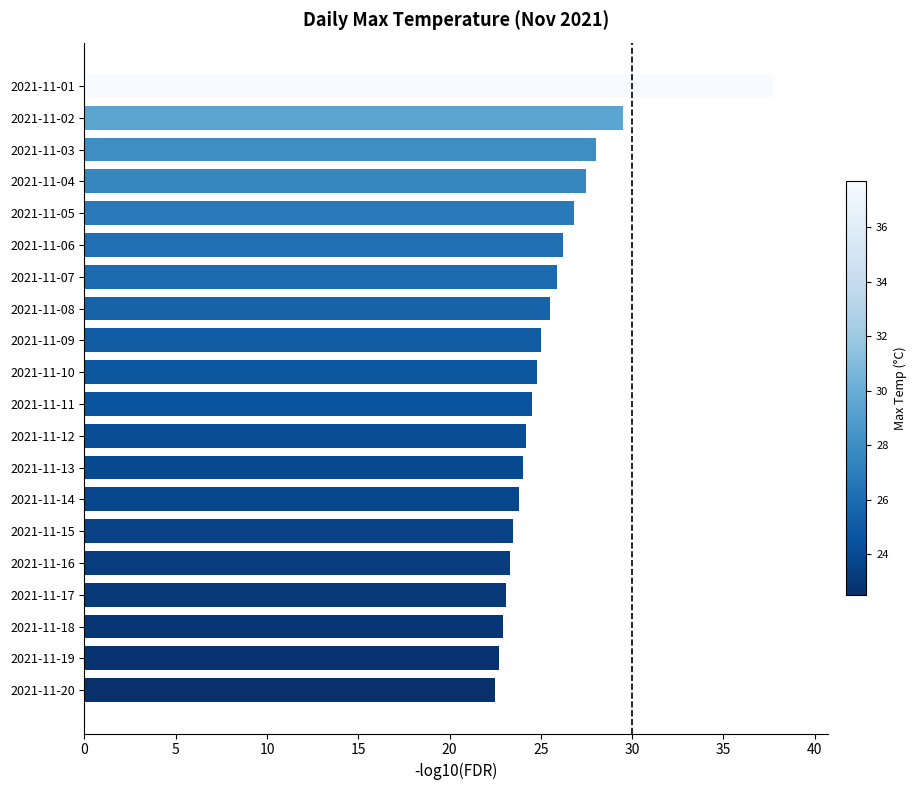

How many categories are shown in the chart?

20